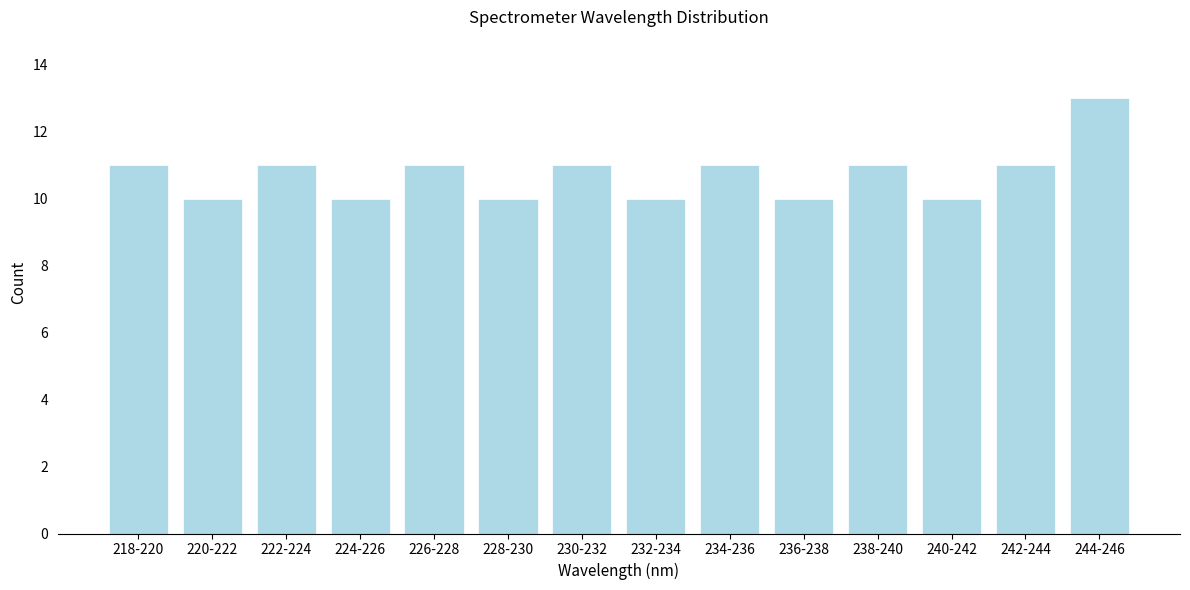

Reading left to right, what are all the values shown in this chart?

11	10	11	10	11	10	11	10	11	10	11	10	11	13